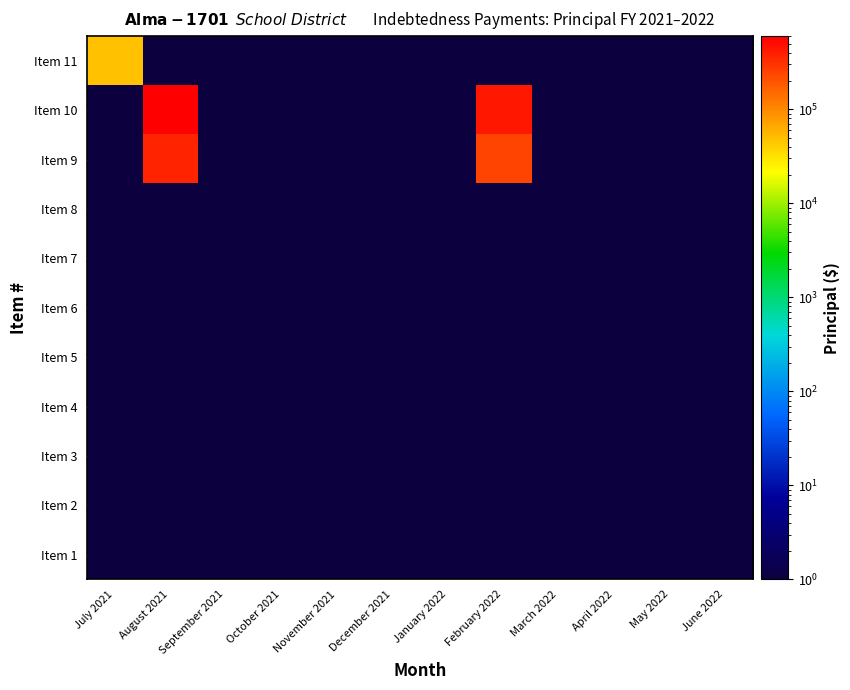

What is the total value across all series at July 2021?

47713.5